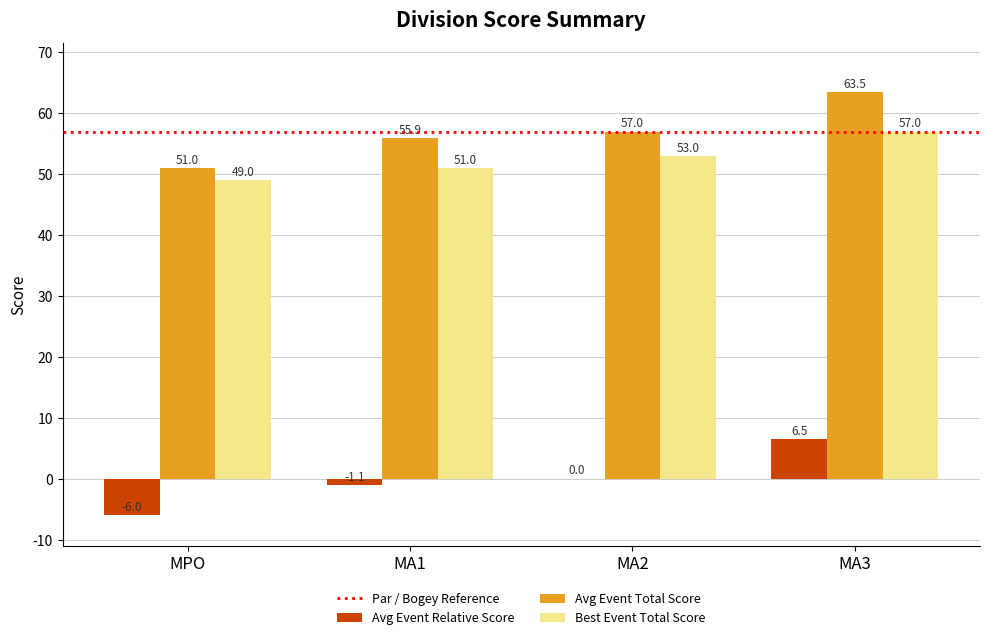

What is the greatest value displayed?

63.5